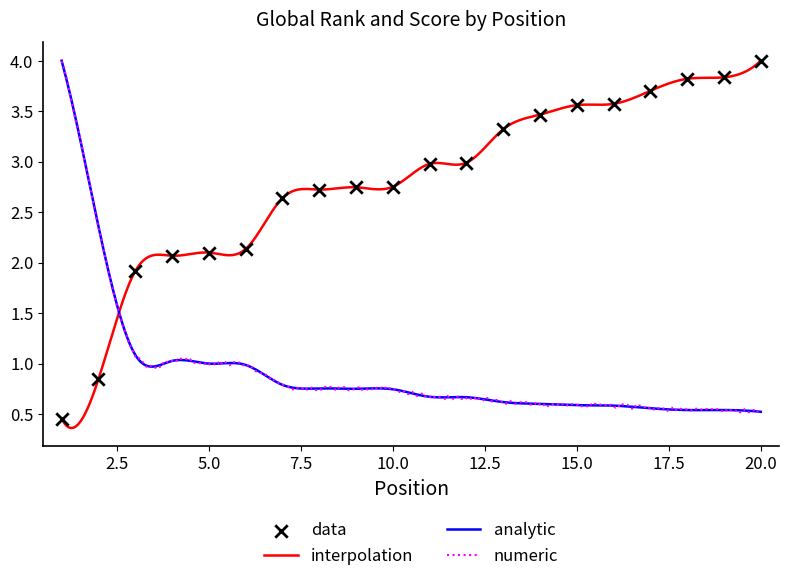

What is the ratio of the value at 7 to the value at 20?

0.7